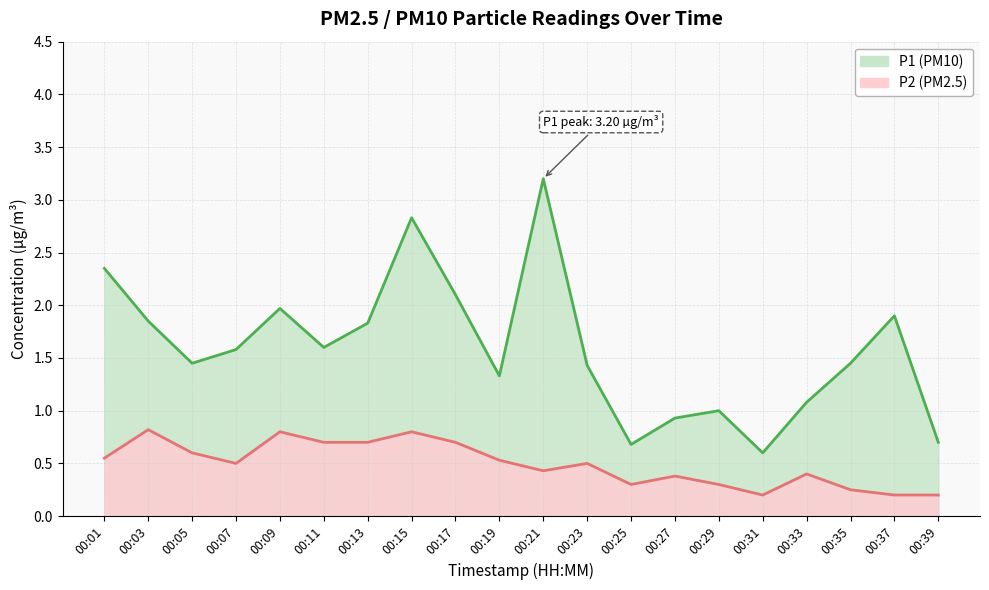

Which category has the lowest value across all series?

00:31